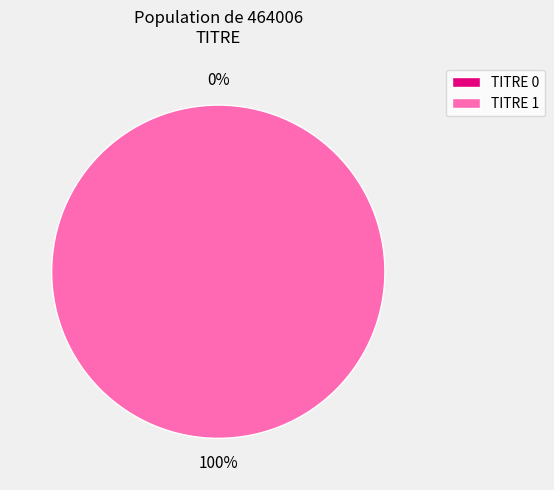

To the nearest percent, what portion does 03/03/2024 17:40 represent?

100%